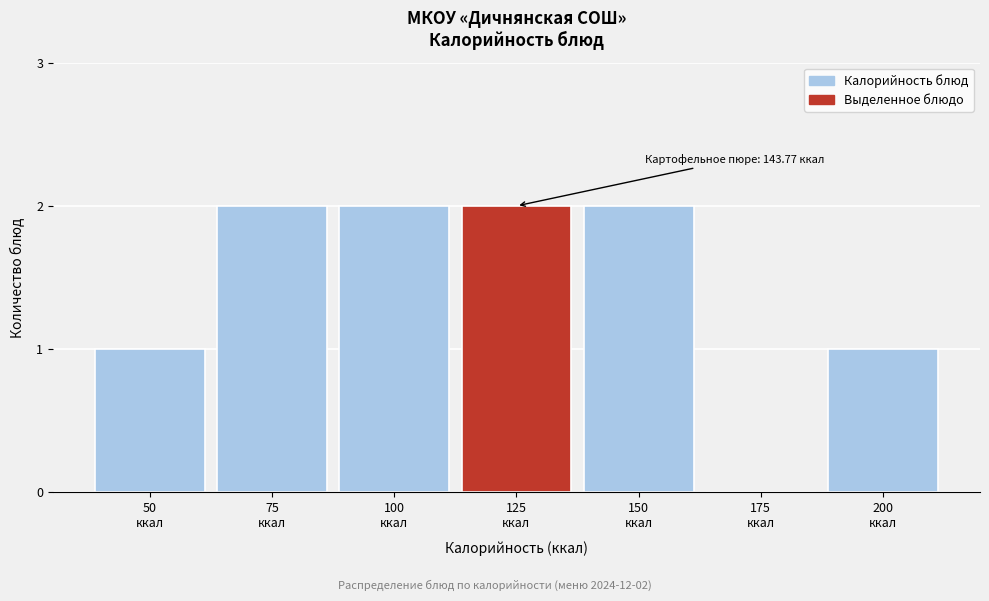

What is the sum of all values?

10